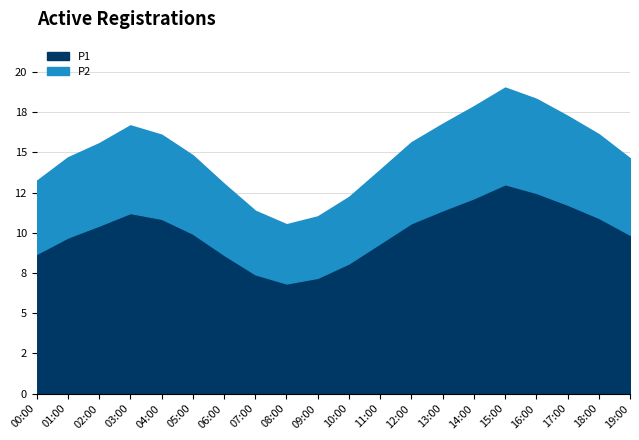

At 10:00, list the series in order from smallest to largest.

P2, P1